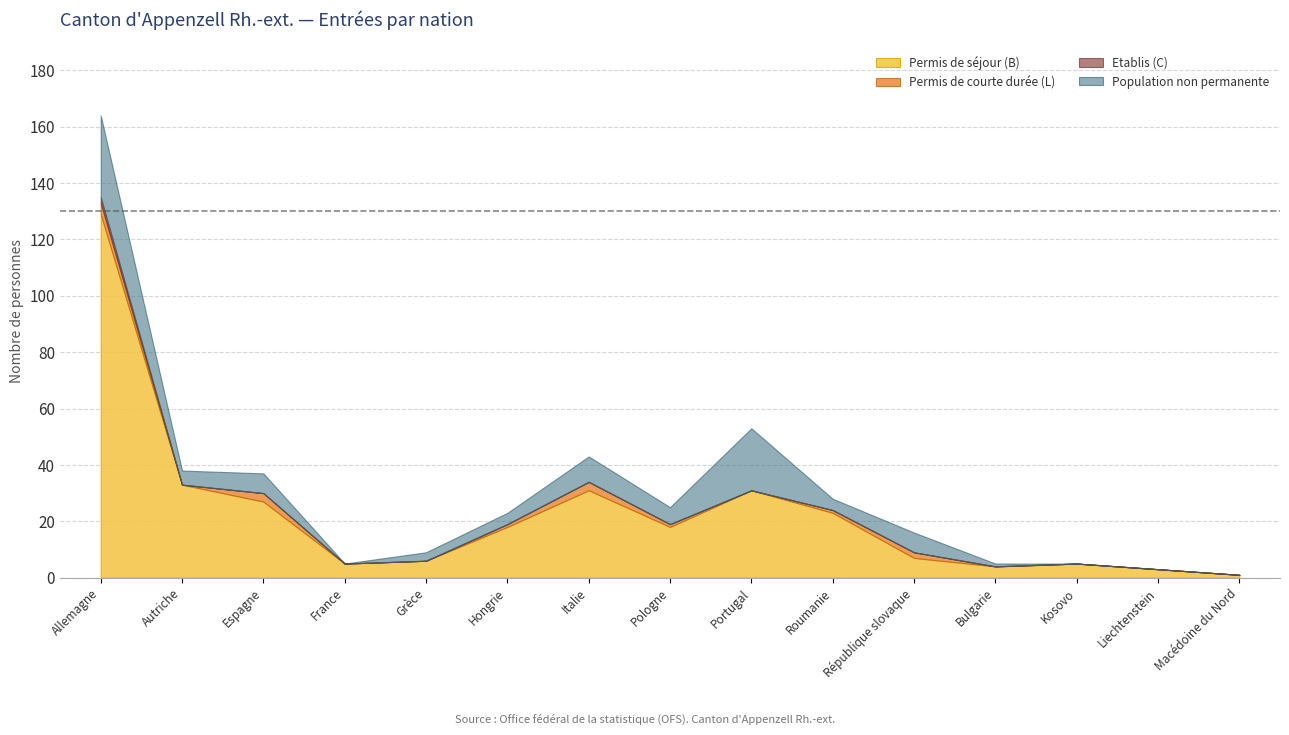

Does the chart display data point markers on the line(s)?

No